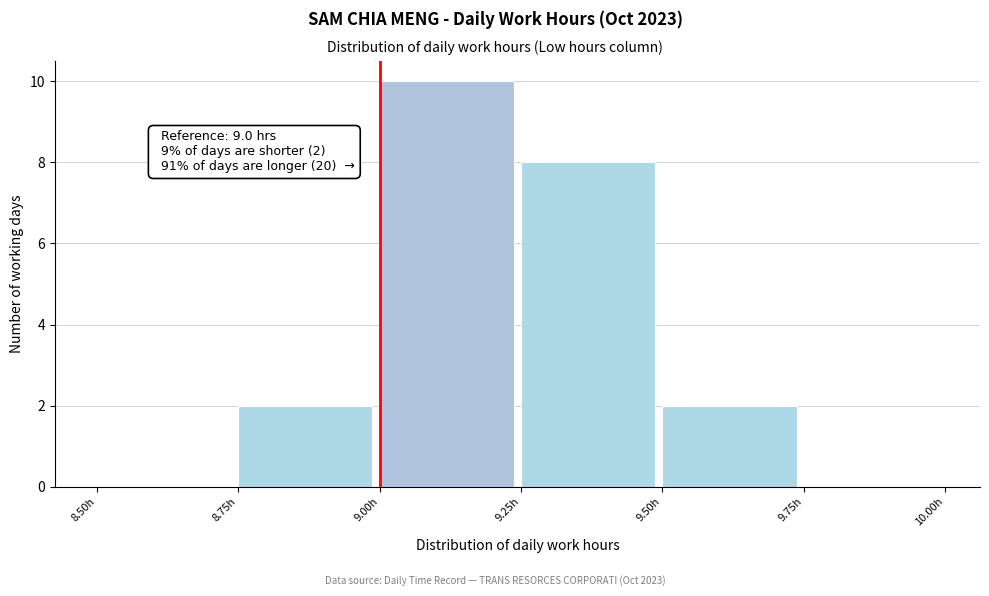

Which range on the x-axis has the tallest bar?

9.00 to 9.25